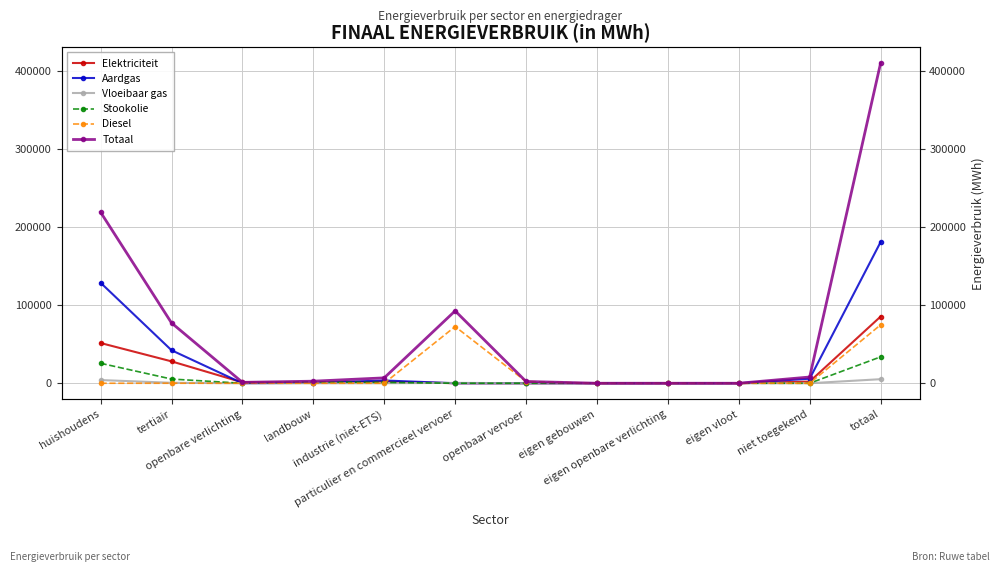

How many data points does each series have?

12